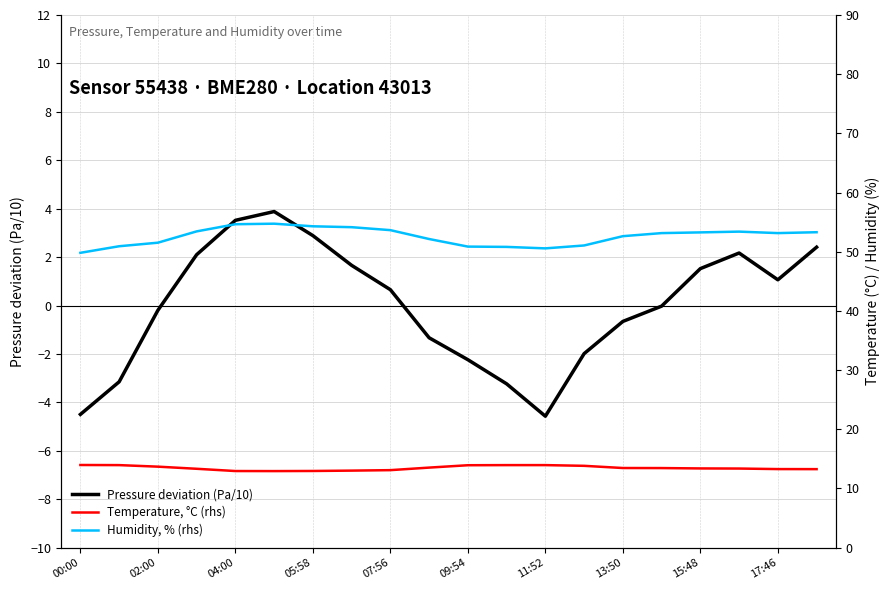

The value of Pressure deviation (Pa/10) at 13:50 is -0.7. True or false?

True